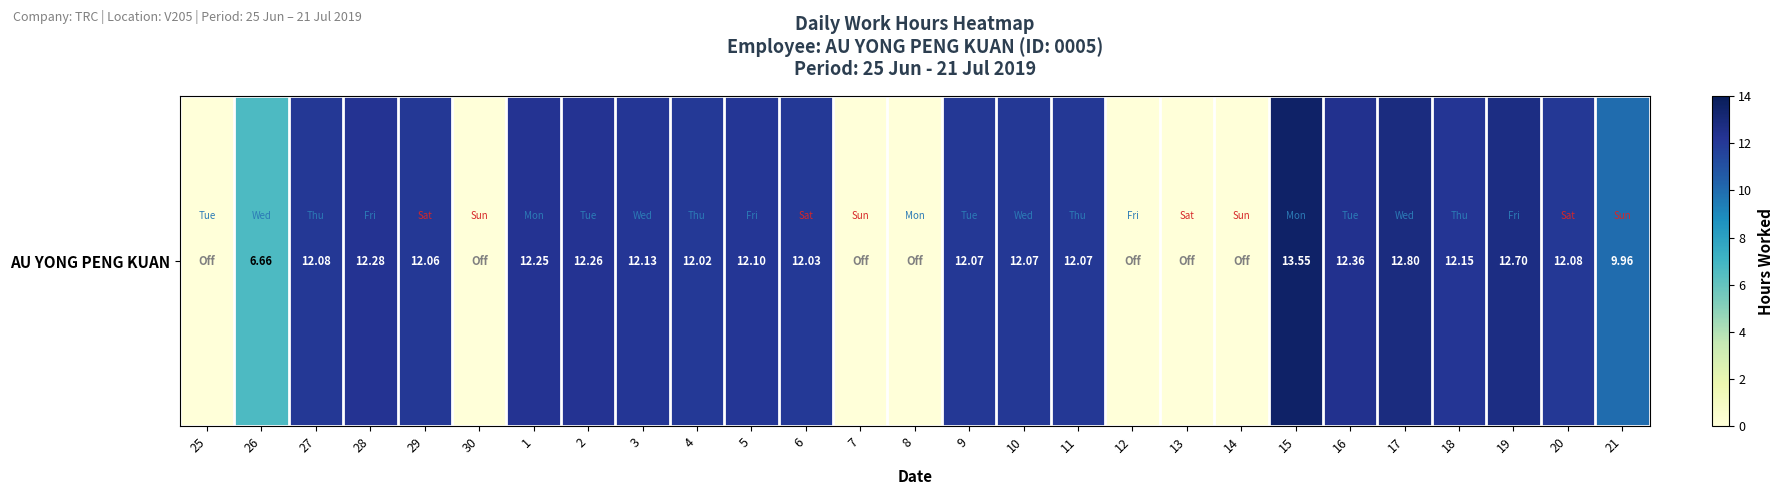

The chart shows a value of 12.1 at 29. True or false?

True